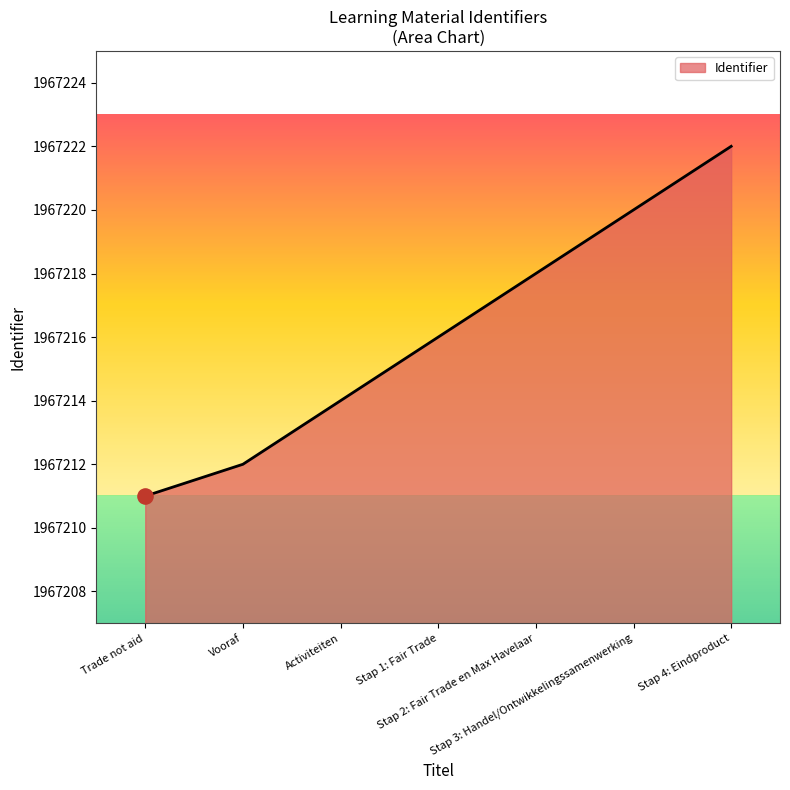

What is the change in value from Vooraf to Stap 4: Eindproduct?

+10